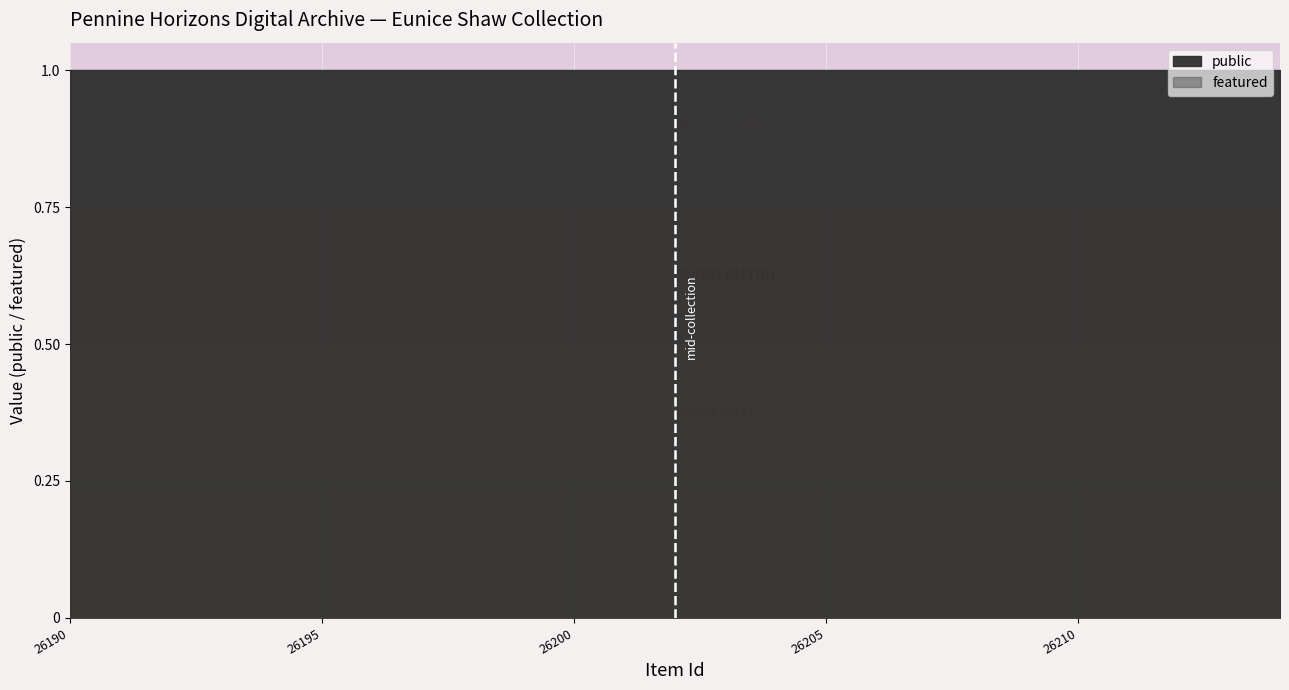

True or false: featured and public intersect in this chart.

False